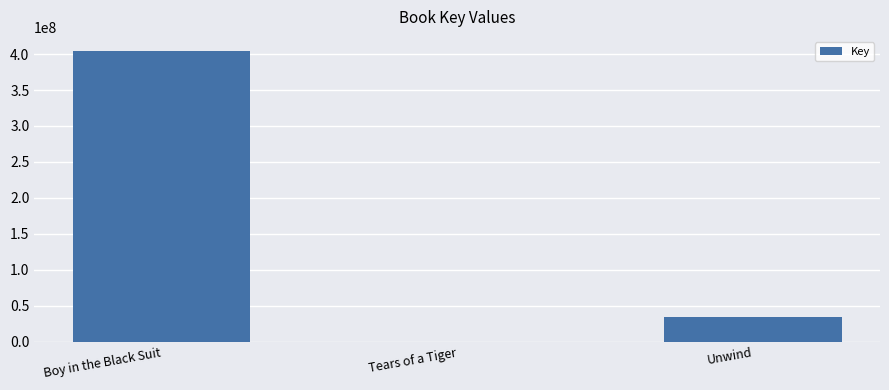

Which has a higher value, Boy in the Black Suit or Tears of a Tiger?

Boy in the Black Suit